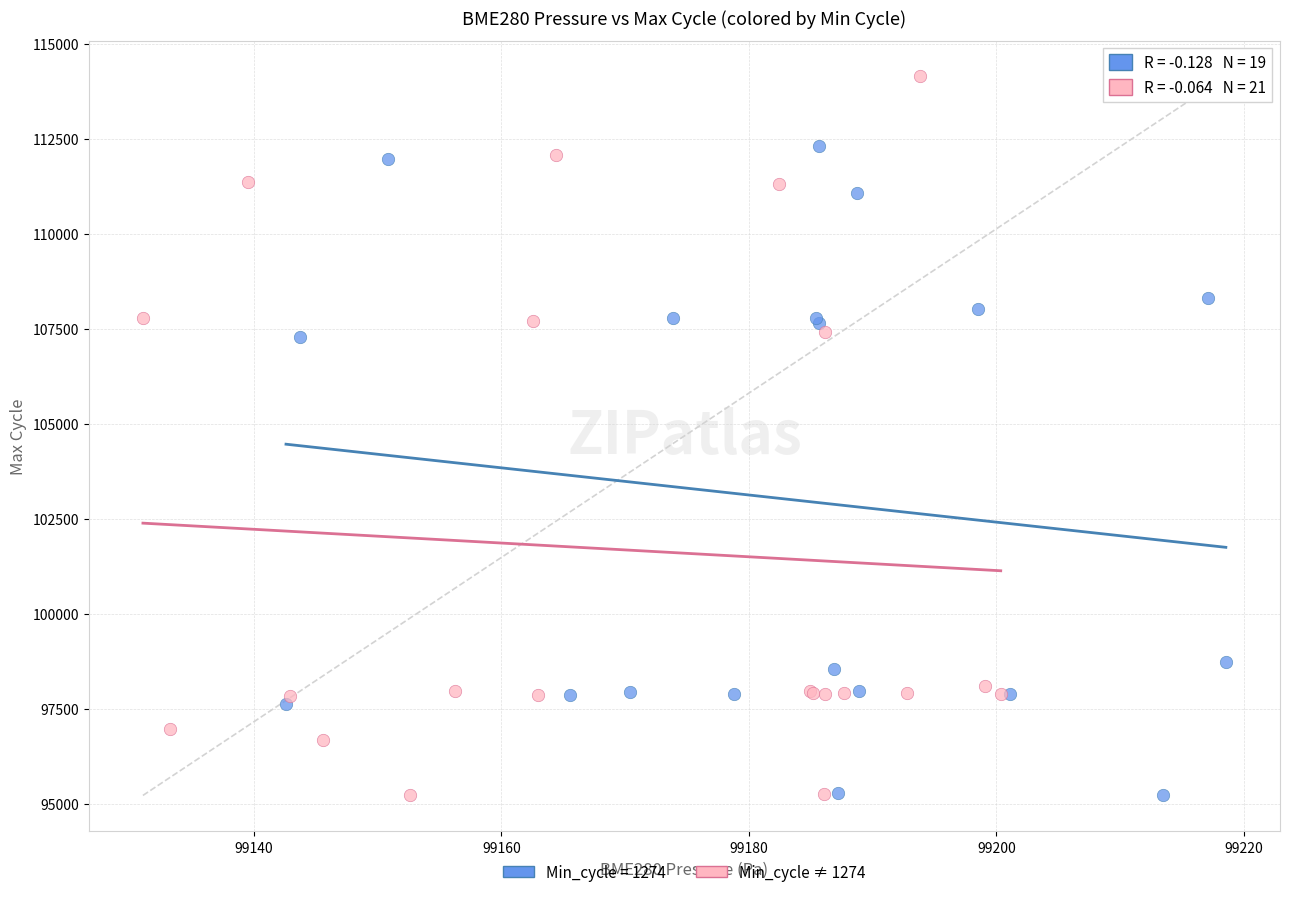

Which series has the largest Y range (max minus min)?

Min_cycle ≠ 1274